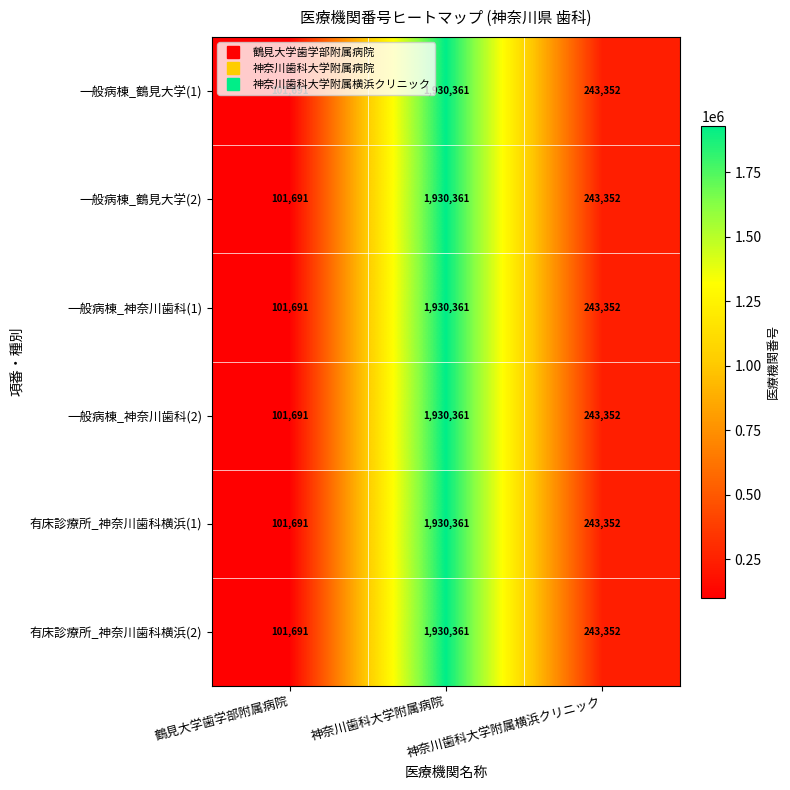

What is the difference between the maximum and minimum values in the 有床診療所_神奈川歯科横浜(2) series?

1828670